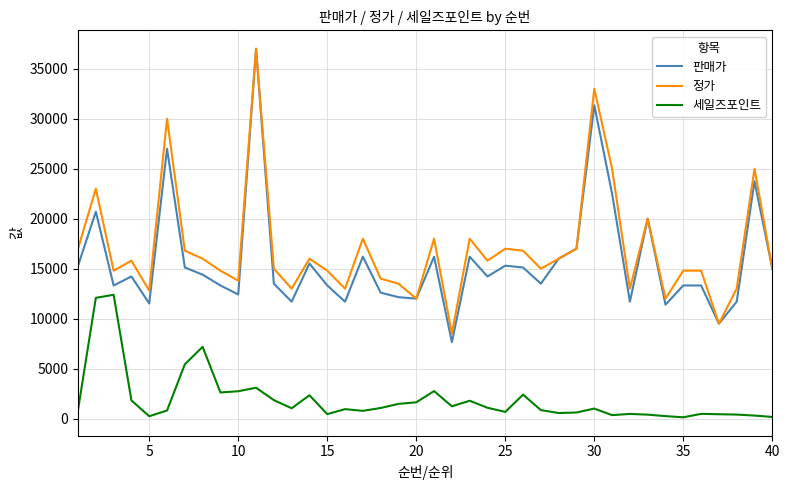

Which series has the largest range (max minus min)?

판매가